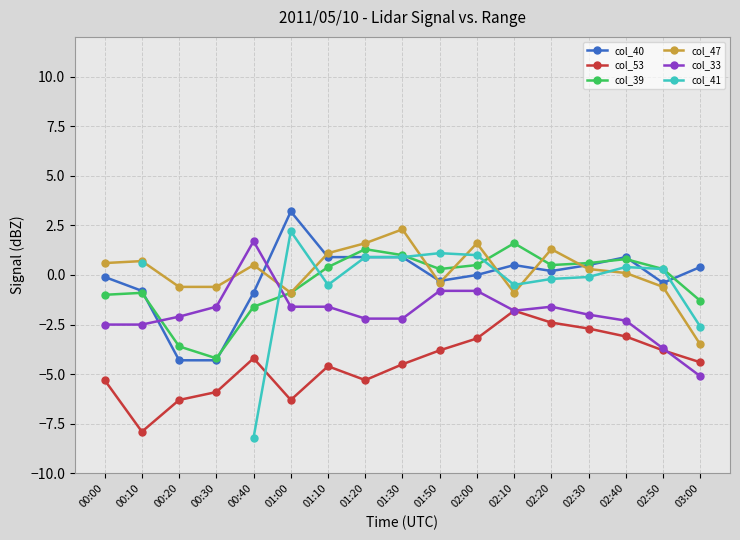

At which category is the sum across all series the highest?

02:00